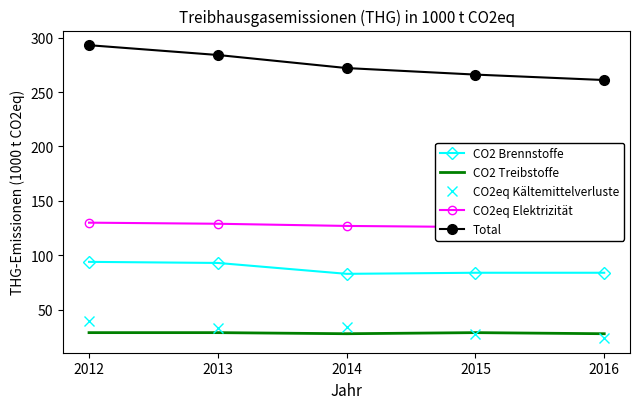

What is the highest value of the CO2 Brennstoffe series?

94